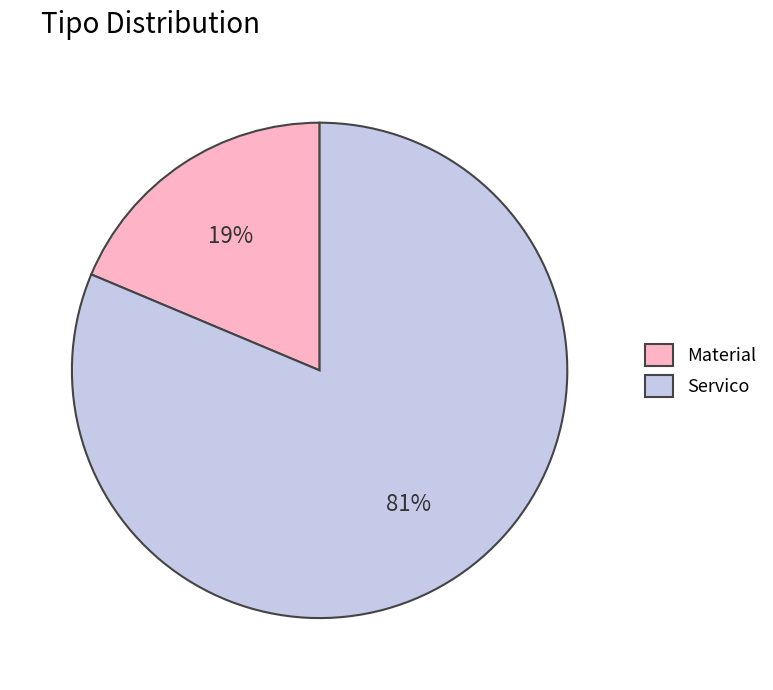

The Servico slice represents 81% of the pie. True or false?

True